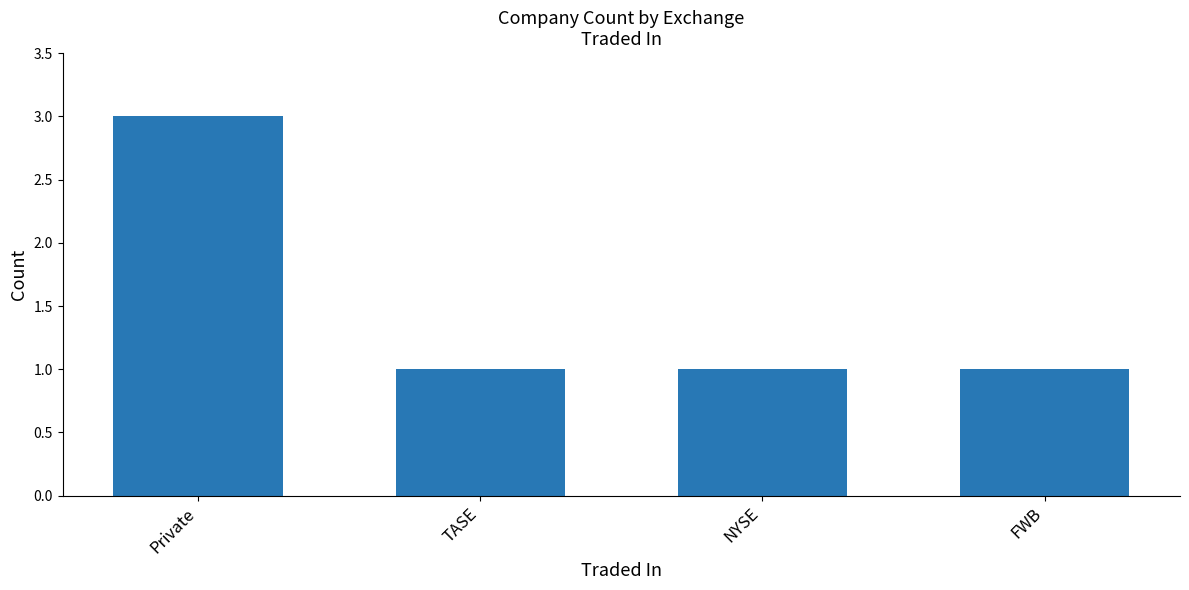

Is it true that the value at Private is 3?

True